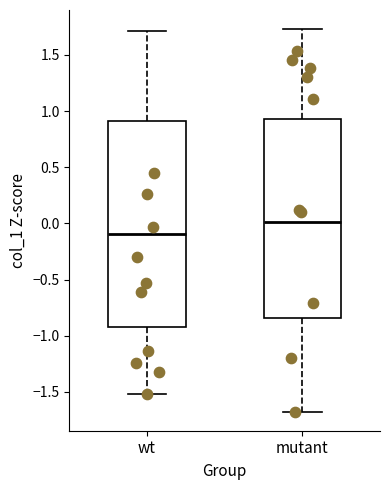

Reading left to right, transcribe this box plot: for each box, give where its median line is, the range the box spans, and where its two whiskers end, as read against the y-axis. The values are not printed on the chart, so give them approximately, as read against the axis.

wt: median -0.10, box -0.95 to 0.90, whiskers -1.50 to 1.70
mutant: median 0.00, box -0.85 to 0.95, whiskers -1.70 to 1.75